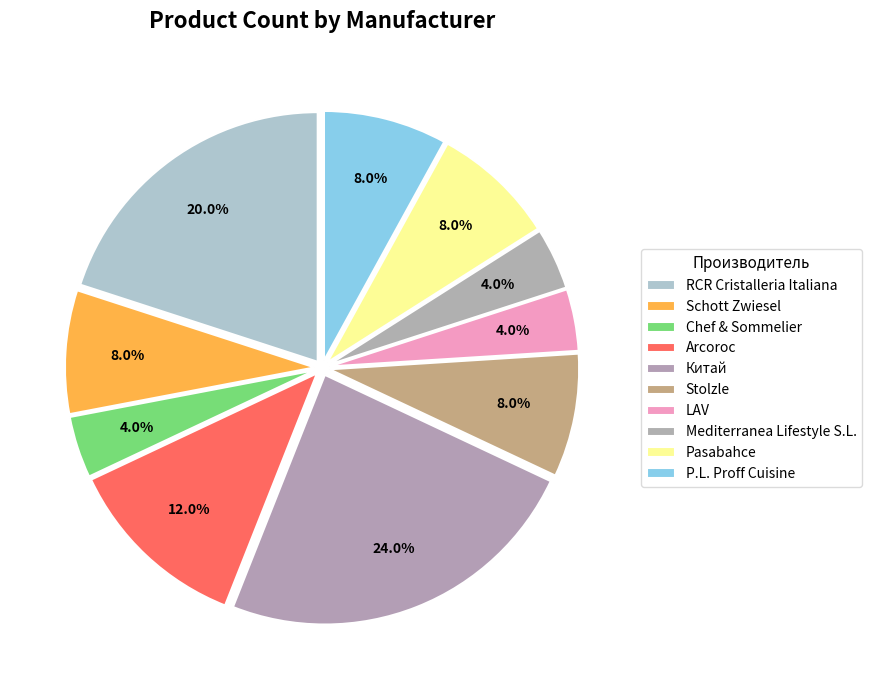

Count the number of slices in the pie.

10